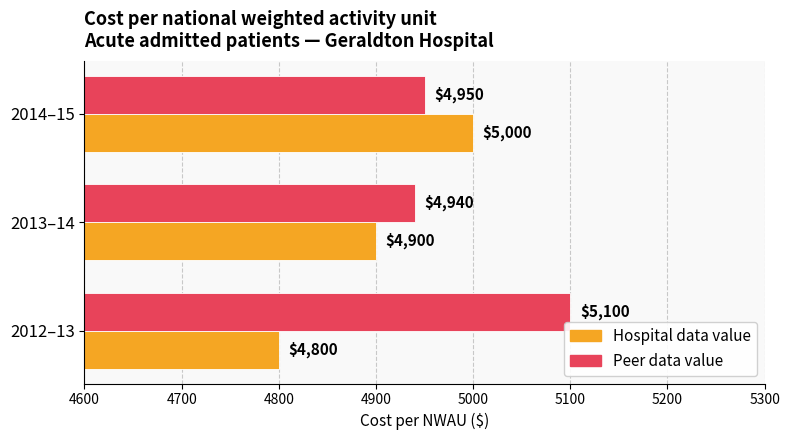

At which label is Peer data value closest to 5020?

2014–15